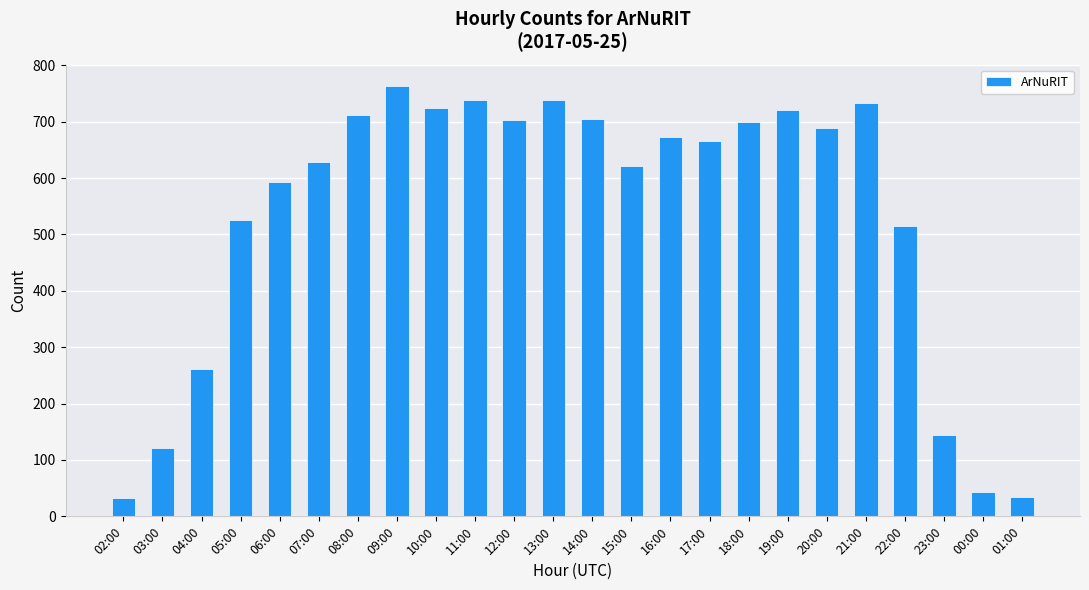

What position from the left is 00:00?

23